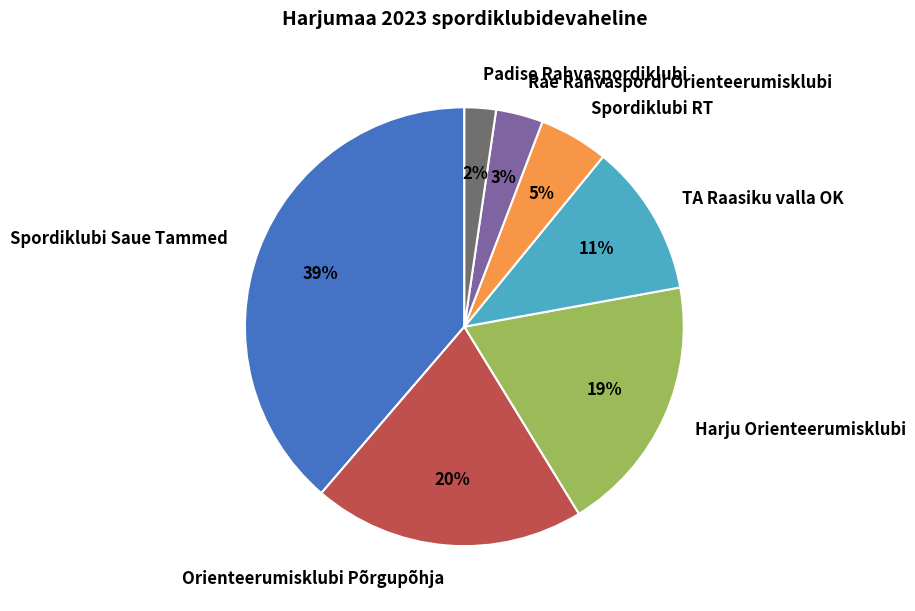

How many slices are in this pie chart?

7